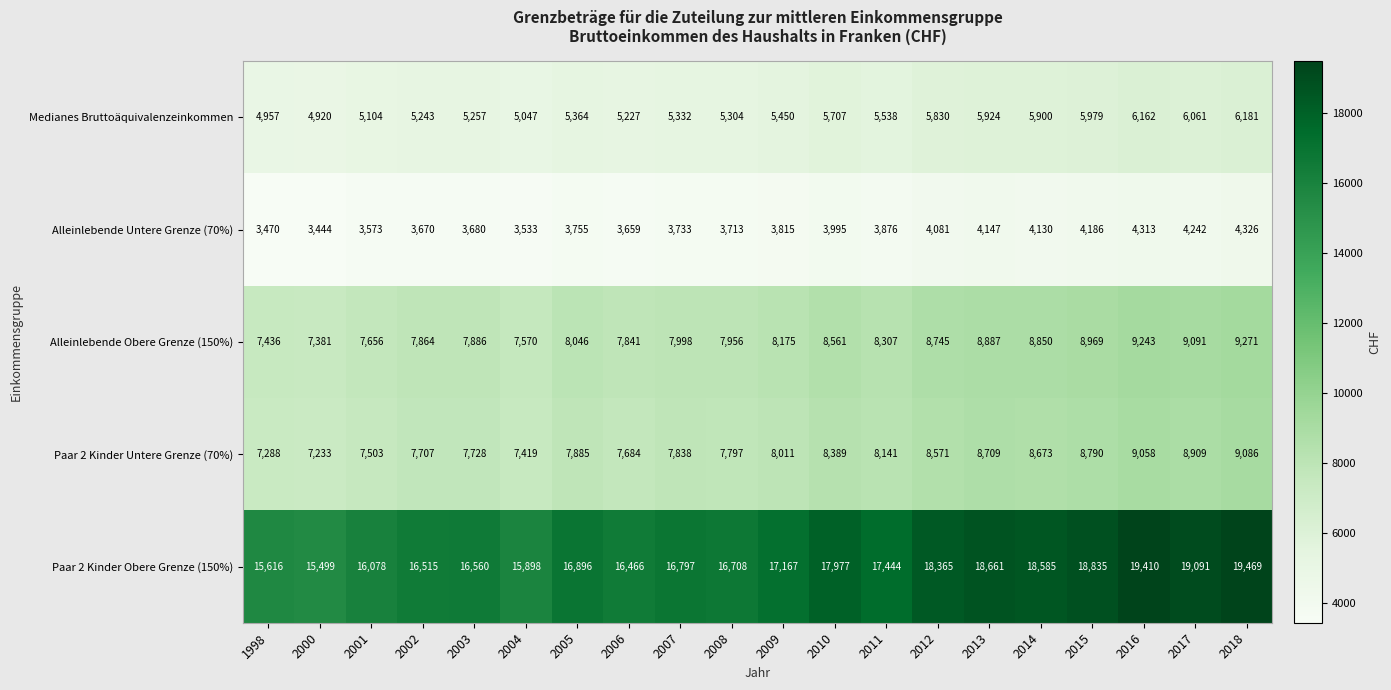

Rank the series at 2003 from highest to lowest value.

Paar 2 Kinder Obere Grenze (150%), Alleinlebende Obere Grenze (150%), Paar 2 Kinder Untere Grenze (70%), Medianes Bruttoäquivalenzeinkommen, Alleinlebende Untere Grenze (70%)